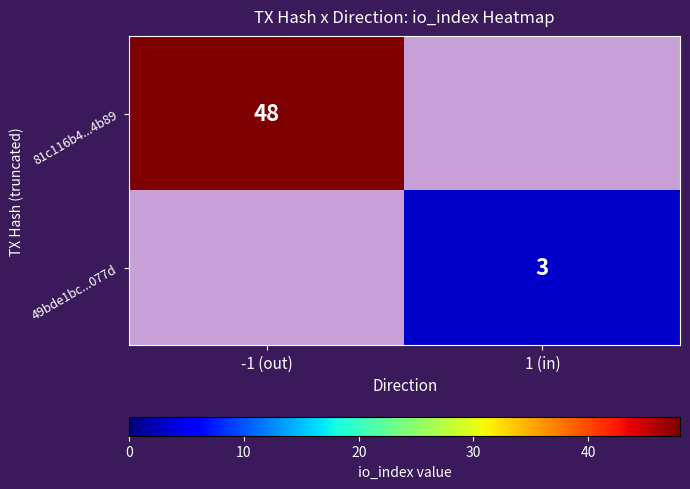

The value of 49bde1bc...077d at 1 (in) is 3. True or false?

True